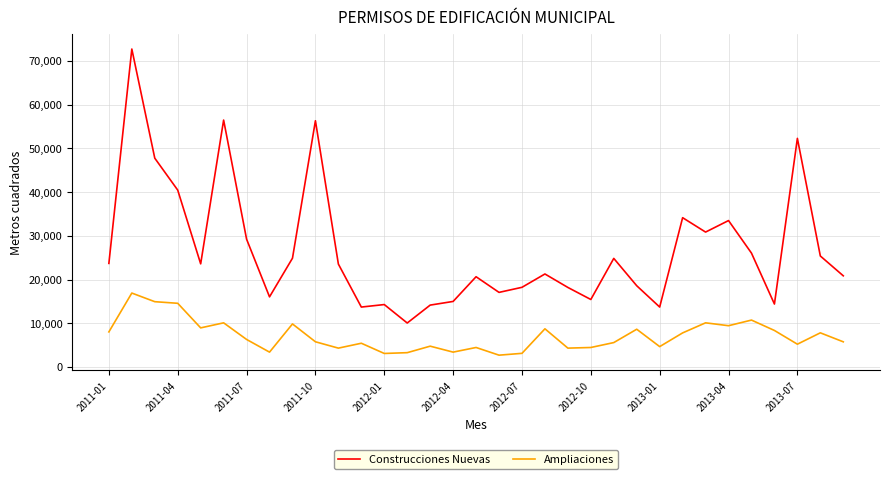

In Ampliaciones, how many points are higher than both neighbors (excluding endpoints)?

11